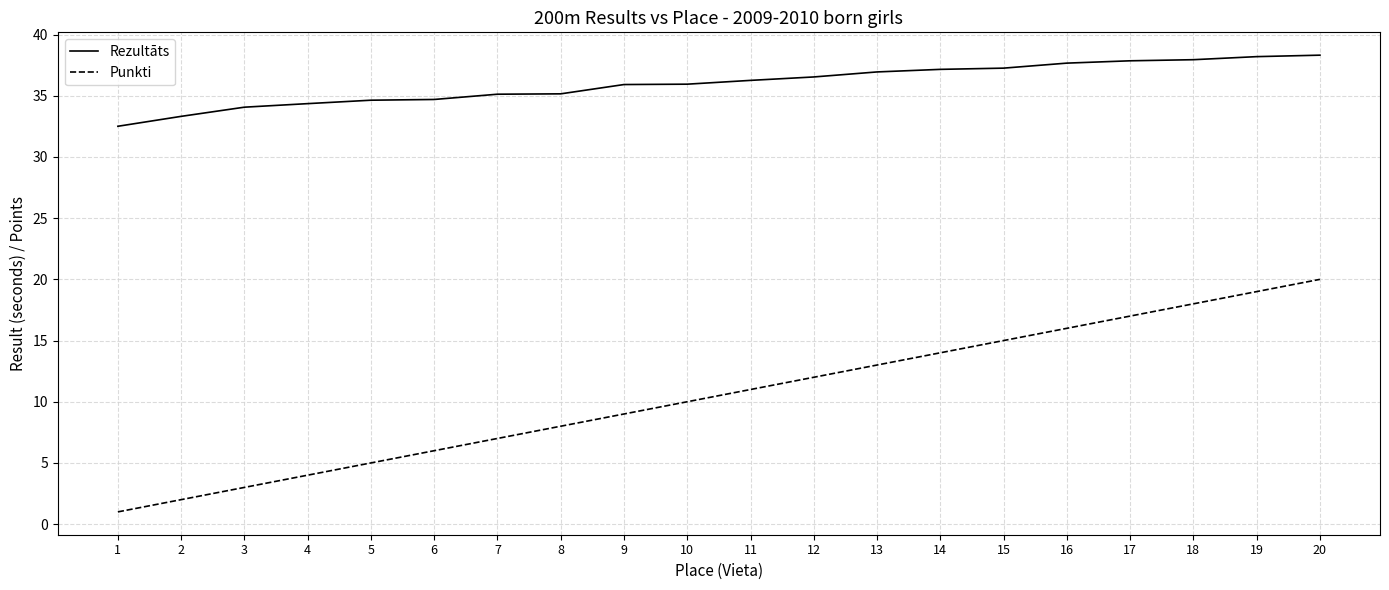

True or false: Punkti and Rezultāts intersect in this chart.

False